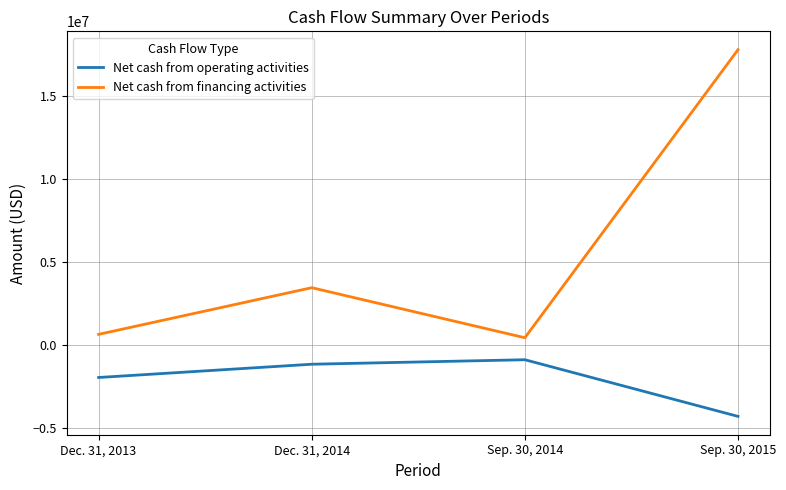

Reading left to right, list all the values displayed in this chart.

Net cash from operating activities: -1956914	-1157385	-886543	-4302569
Net cash from financing activities: 643995	3457573	439483	17810162